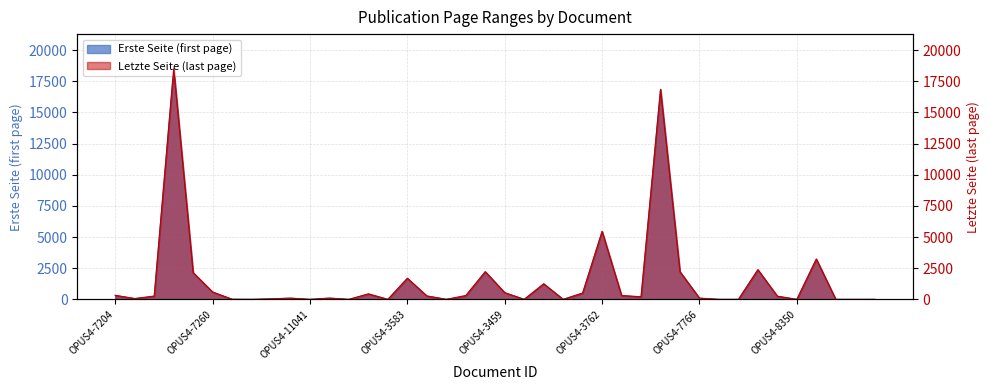

The Erste Seite series shows 9761 at OPUS4-4903. True or false?

False